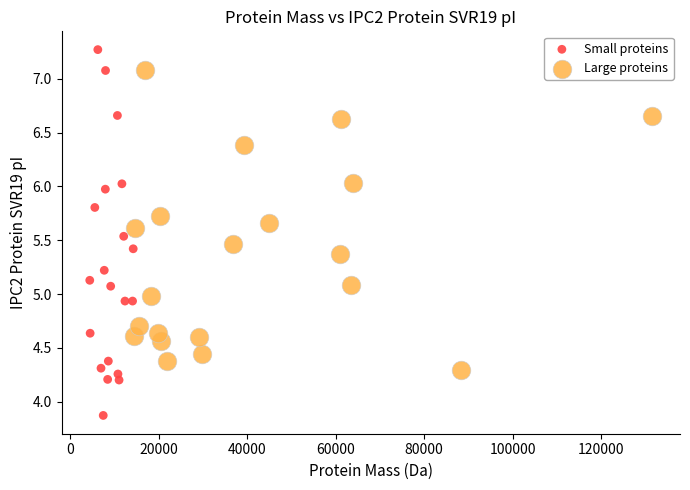

Which series has the widest spread of Y values?

Small proteins